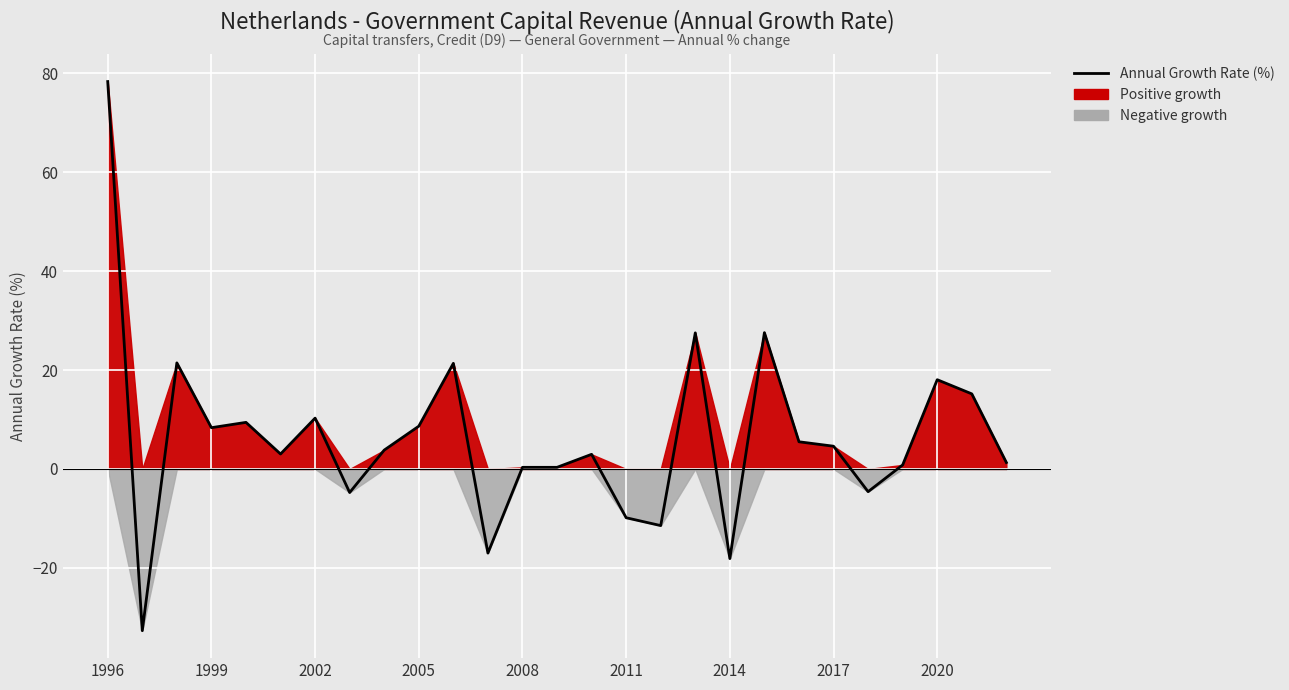

The chart shows a value of 3.3 at 2005. True or false?

False